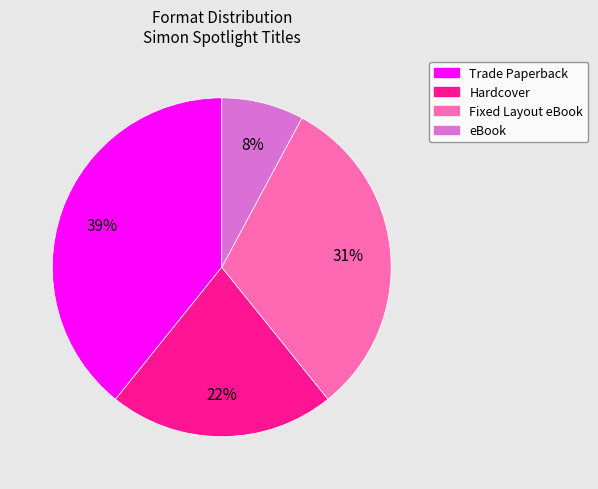

True or false: Hardcover accounts for 22% of the total.

True